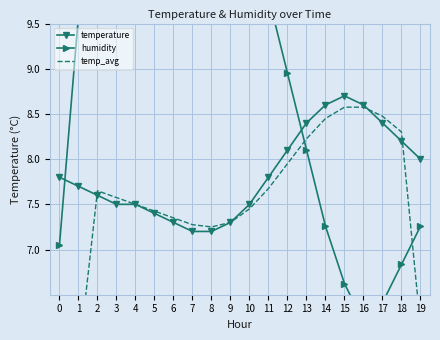

The temperature series shows 13.0 at 1. True or false?

False